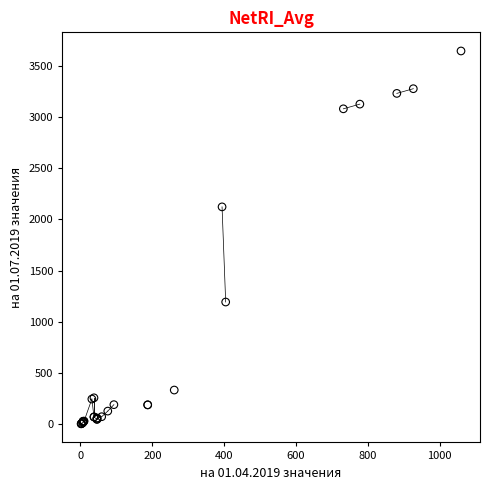

What Y value in the scatter plot is closest to 1825?

2123.3